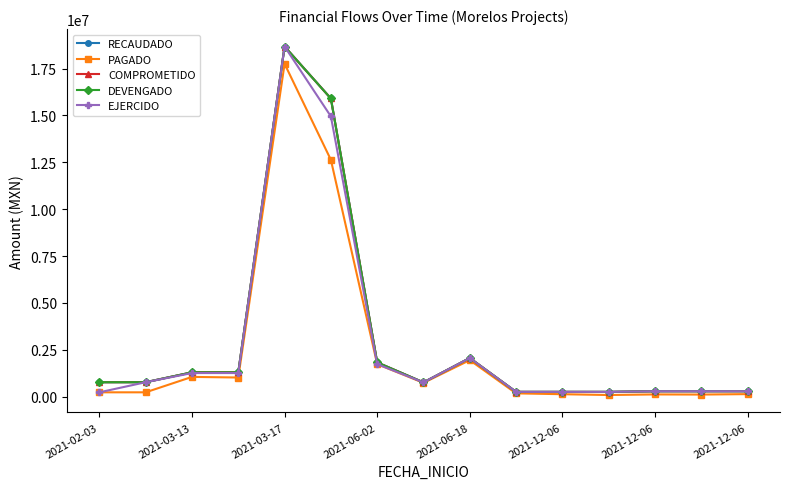

What is the value of the RECAUDADO point at the 14th from the left?

288866.8